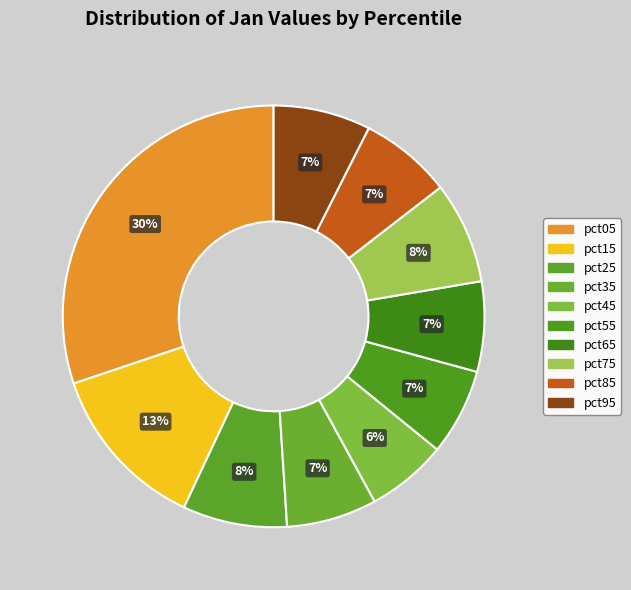

Does pct85 represent more than half of the total?

No